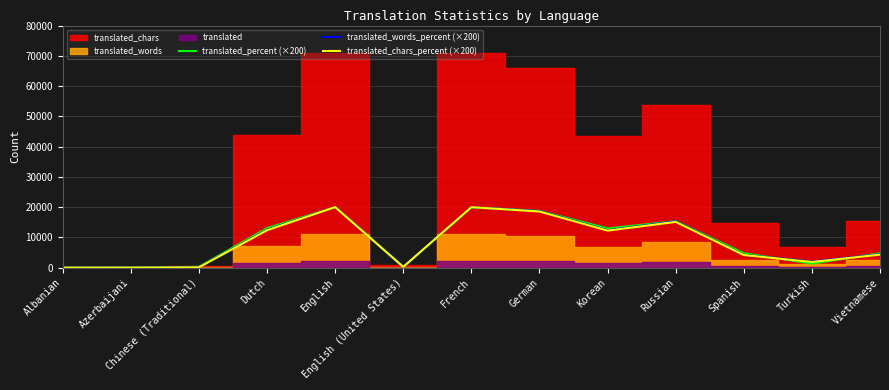

What is the label of the 11th point from the right?

Chinese (Traditional)